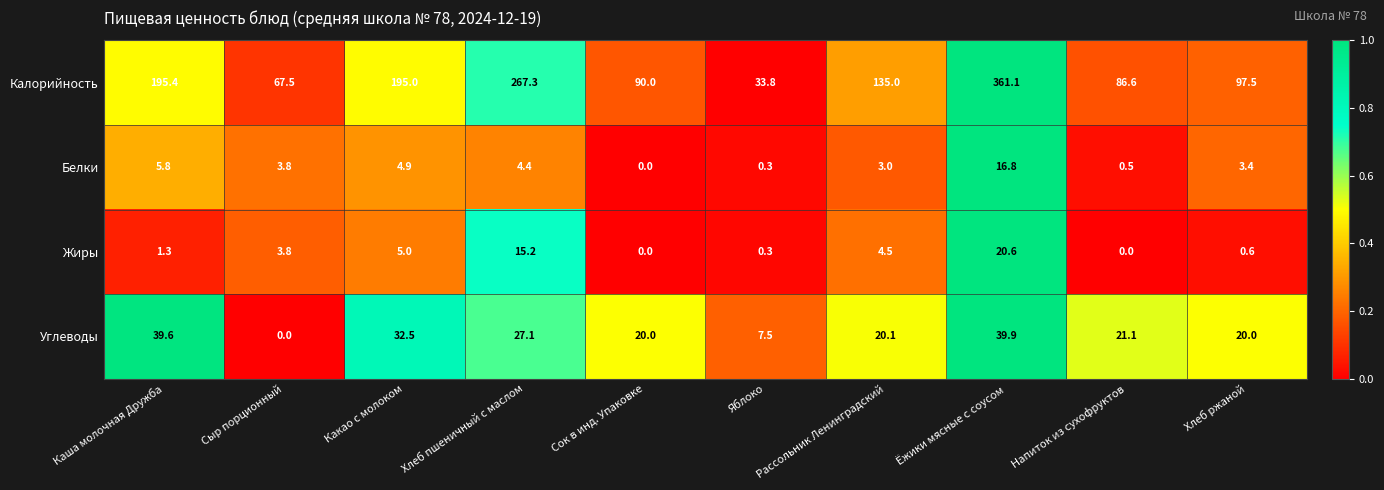

Rank the series at Ёжики мясные с соусом from highest to lowest value.

Калорийность, Углеводы, Жиры, Белки